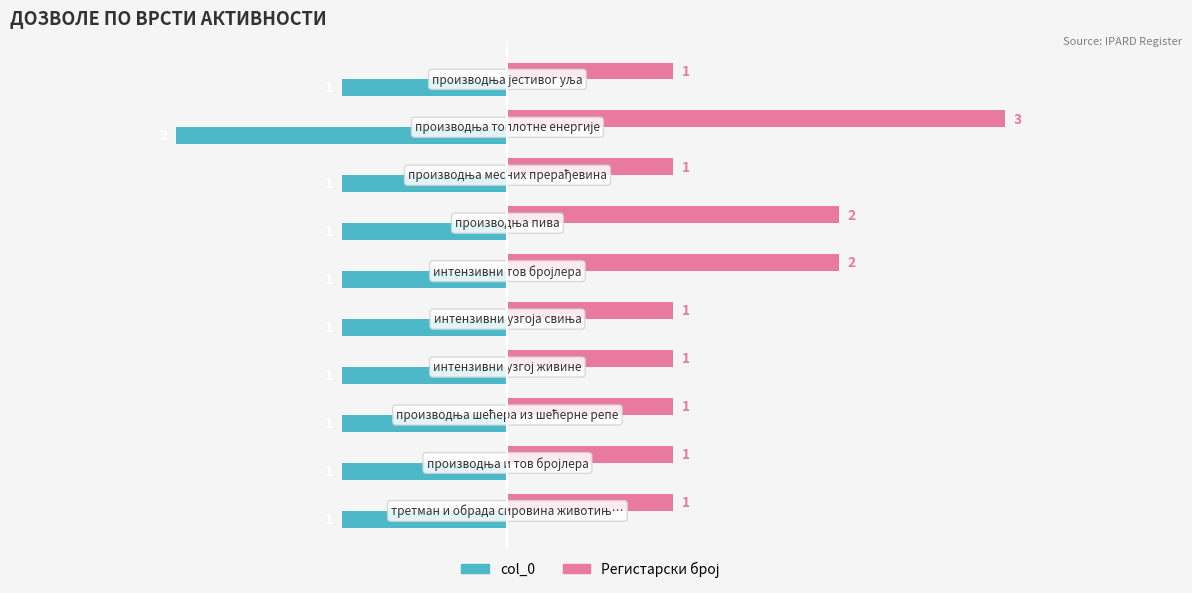

At how many categories does at least one series exceed -1?

10